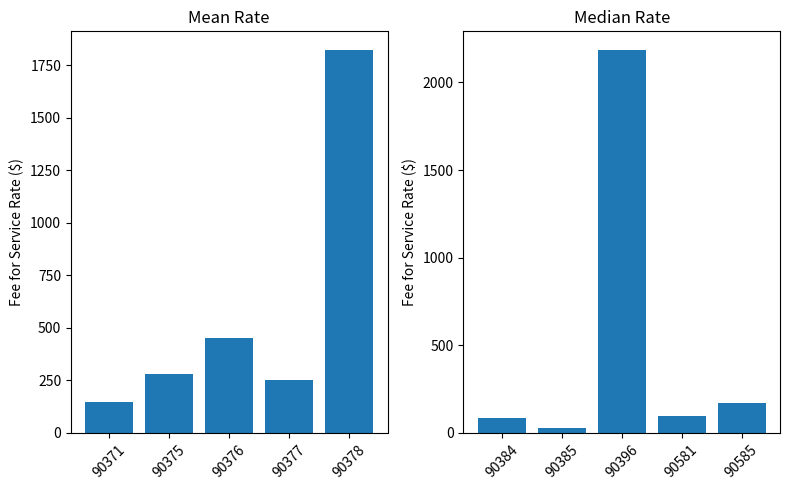

What is the greatest value displayed?

2182.6